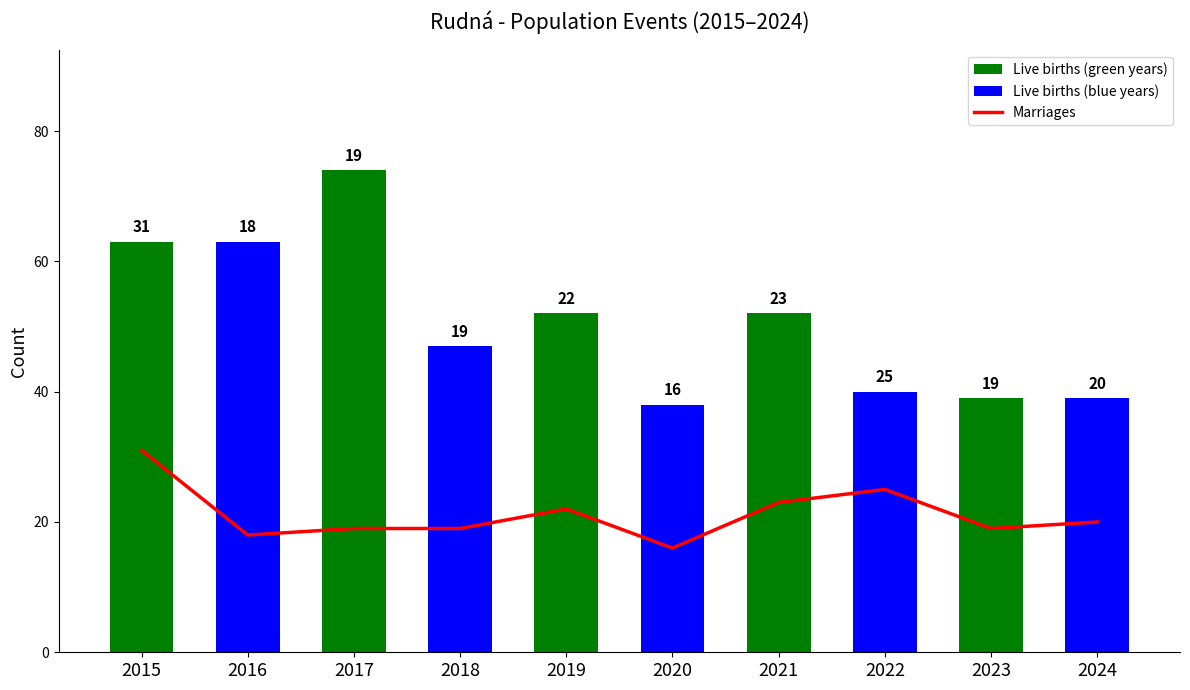

True or false: Live births has a value of 62 at 2023.

False